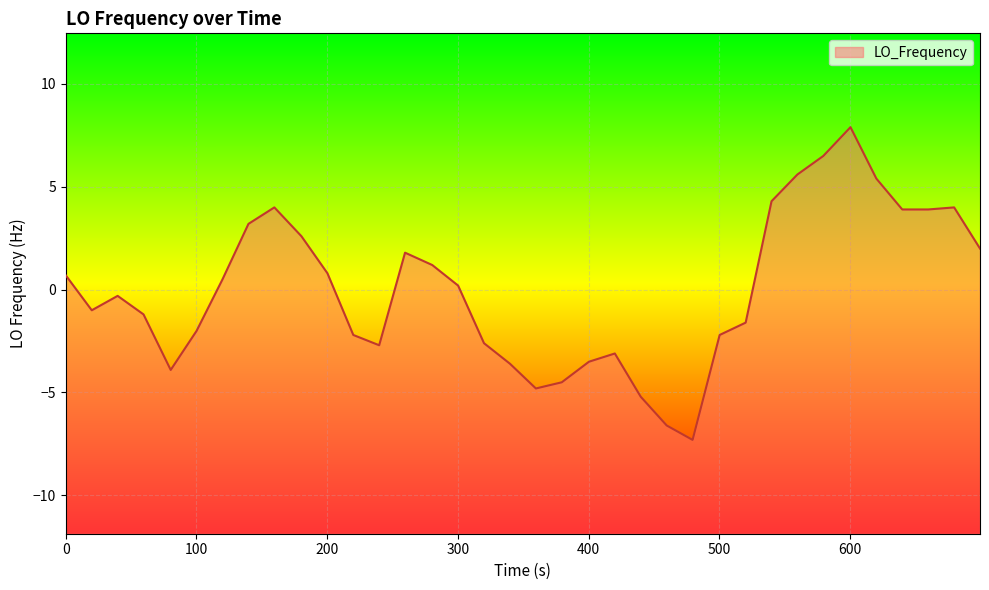

What is the greatest value displayed?

7.9